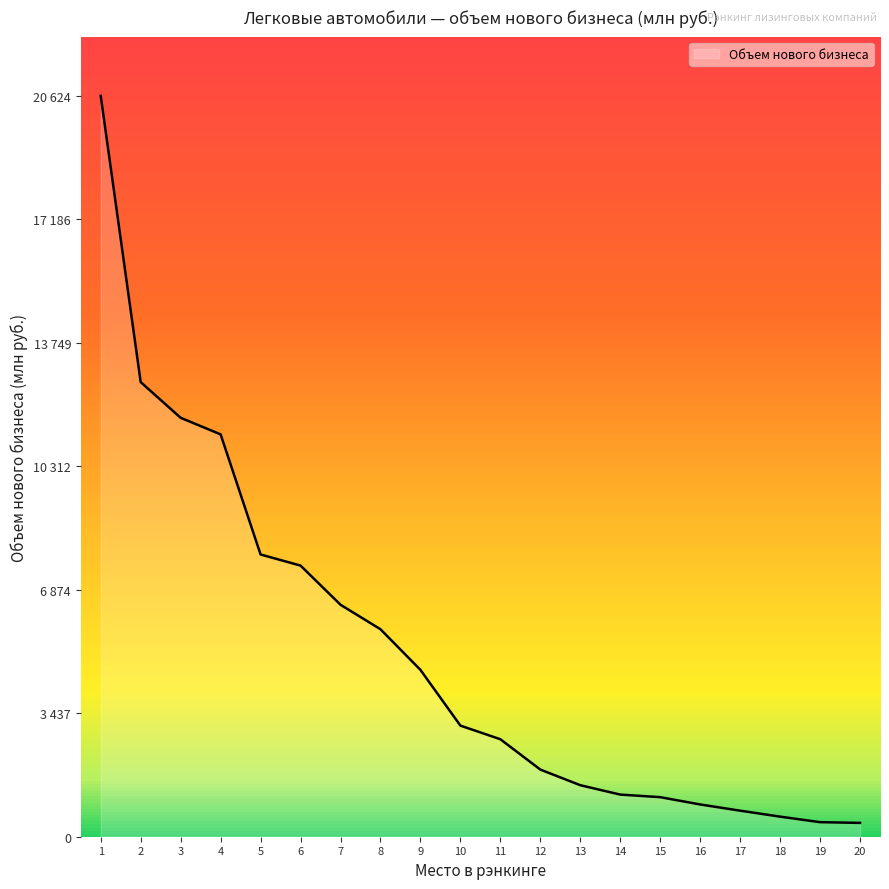

What is the value of the 14th point from the left?

1173